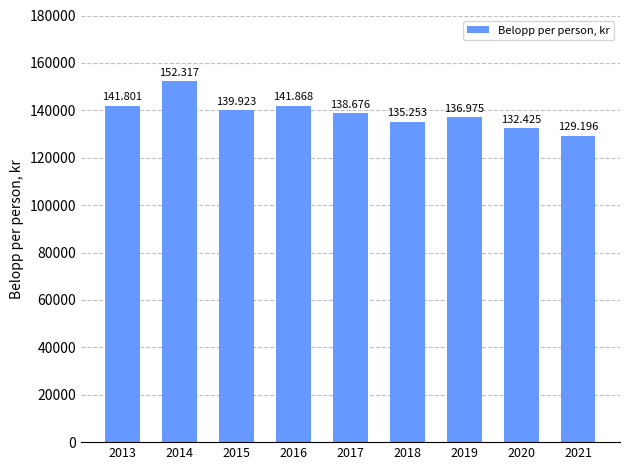

What is the difference between the maximum and minimum values?

23121